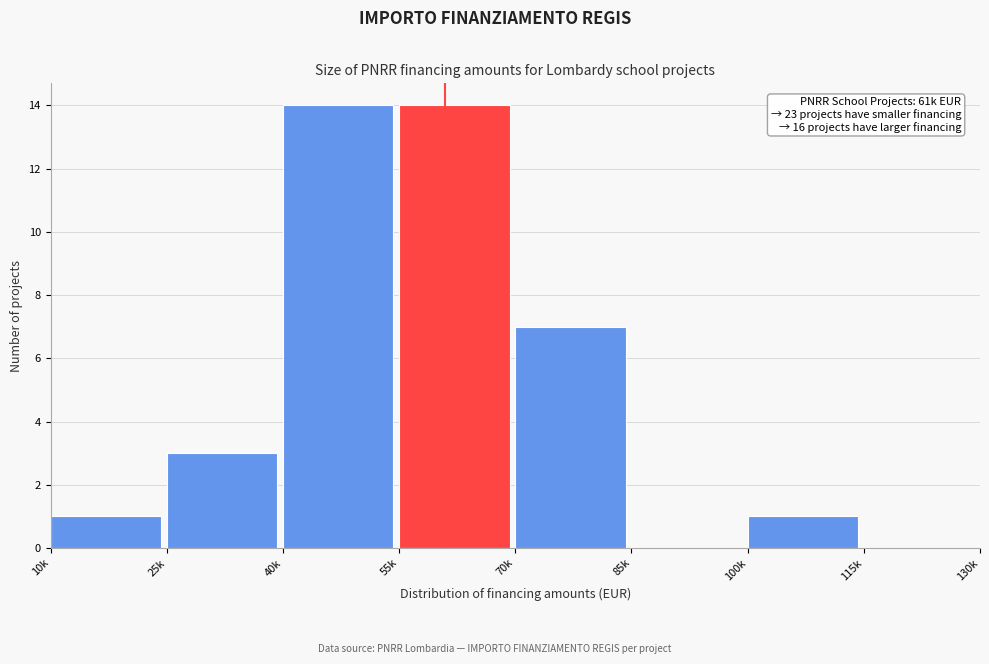

Reading left to right, extract all data points from this chart.

10k=1	25k=3	40k=14	55k=14	70k=7	85k=0	100k=1	115k=0